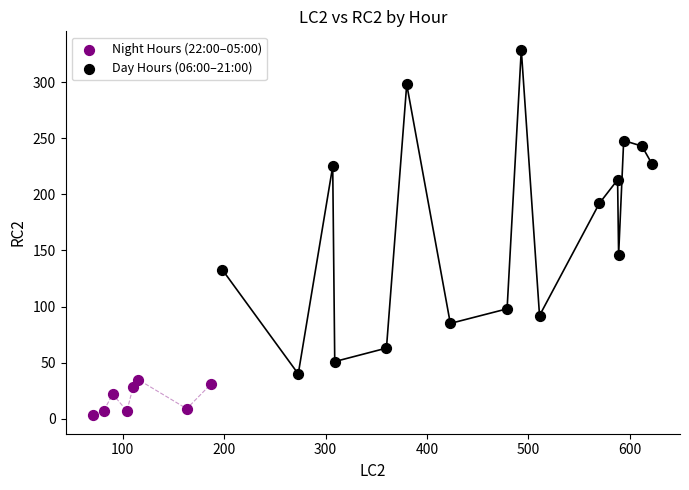

What are all the series names shown in the legend?

Night Hours (22:00–05:00), Day Hours (06:00–21:00)